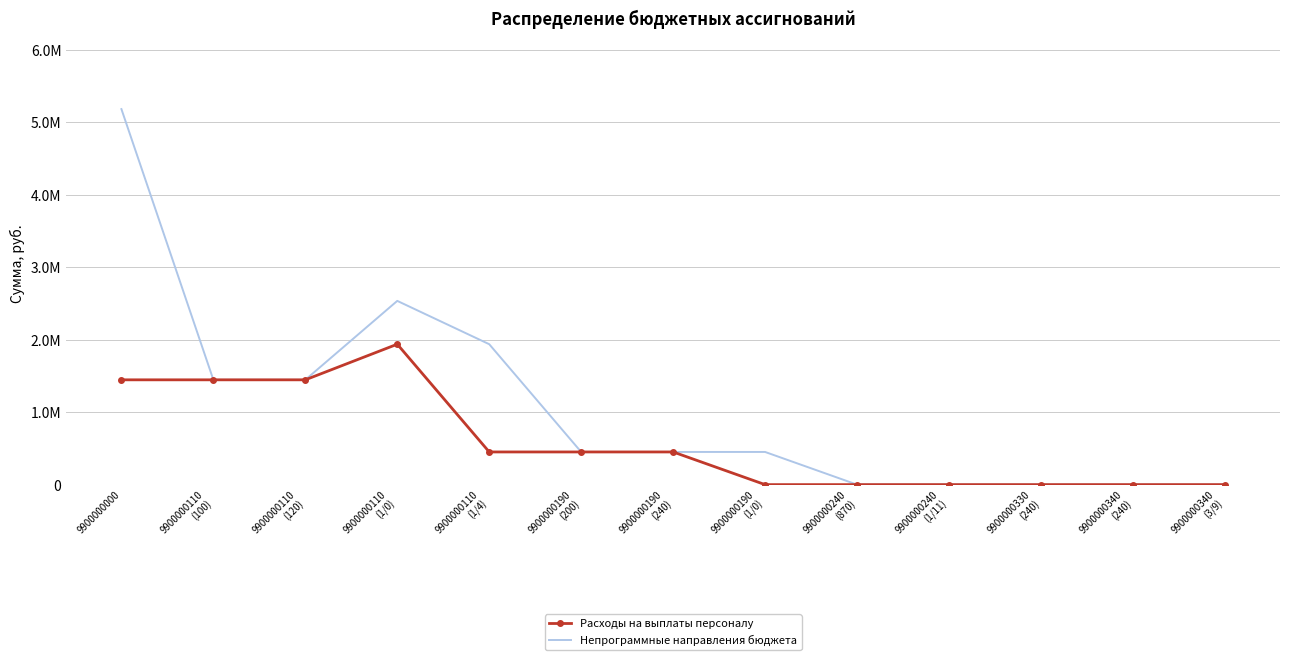

What are all the series names shown in the legend?

Расходы на выплаты персоналу, Непрограммные направления бюджета